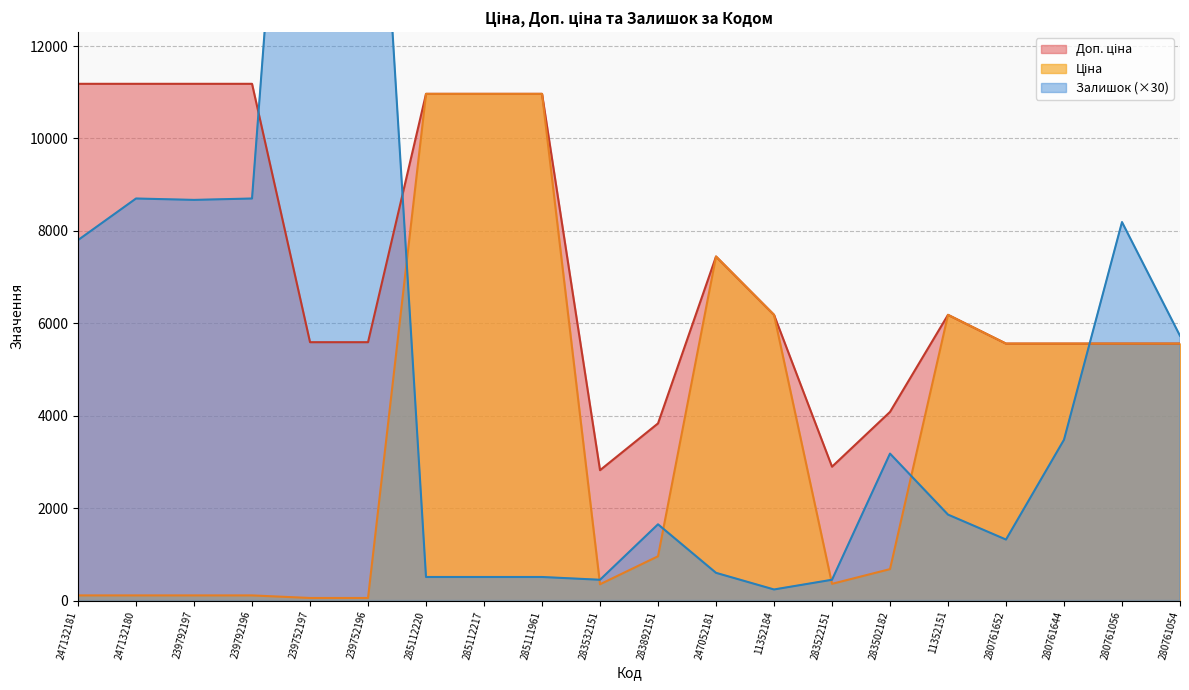

In Доп. ціна, how many points are lower than both neighbors (excluding endpoints)?

2